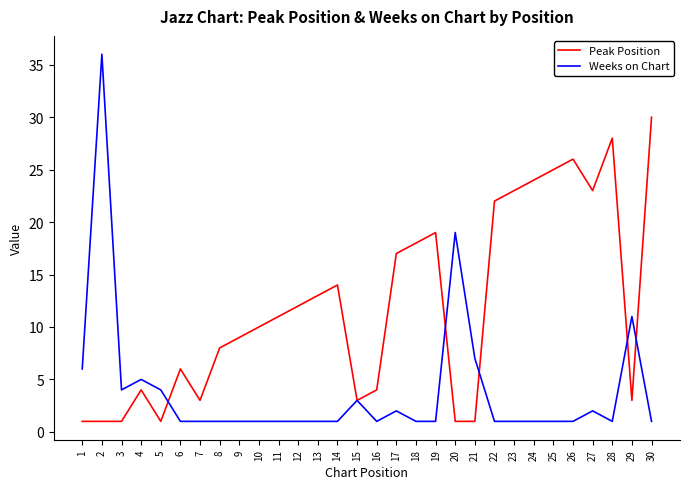

Rank the series at 18 from highest to lowest value.

Peak Position, Weeks on Chart